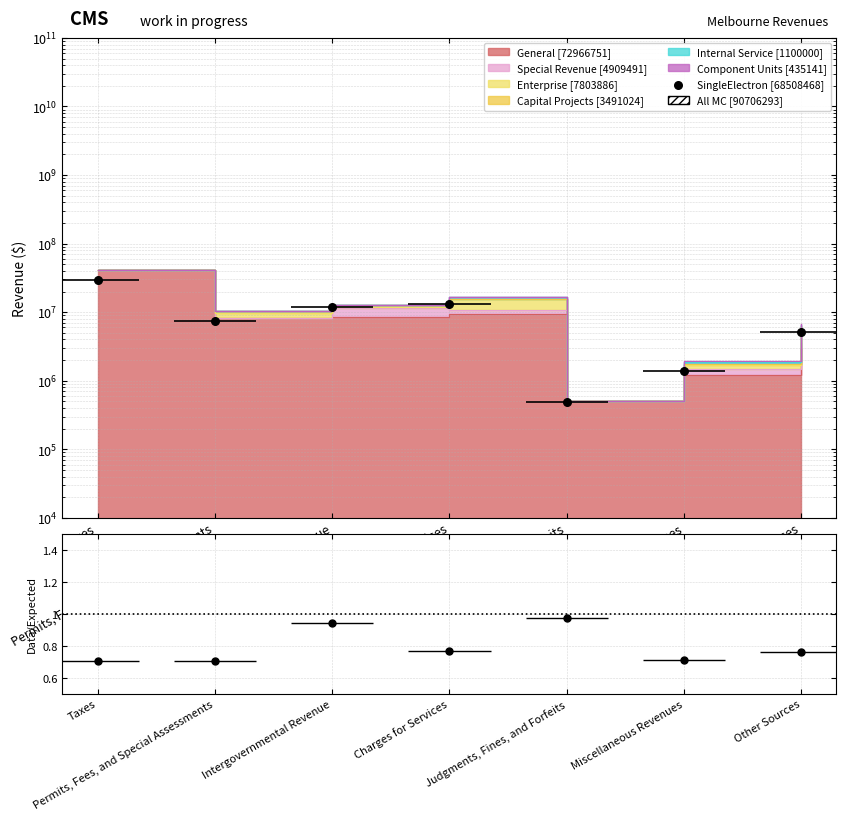

Which series has the widest spread of Y values?

SingleElectron [68508468]